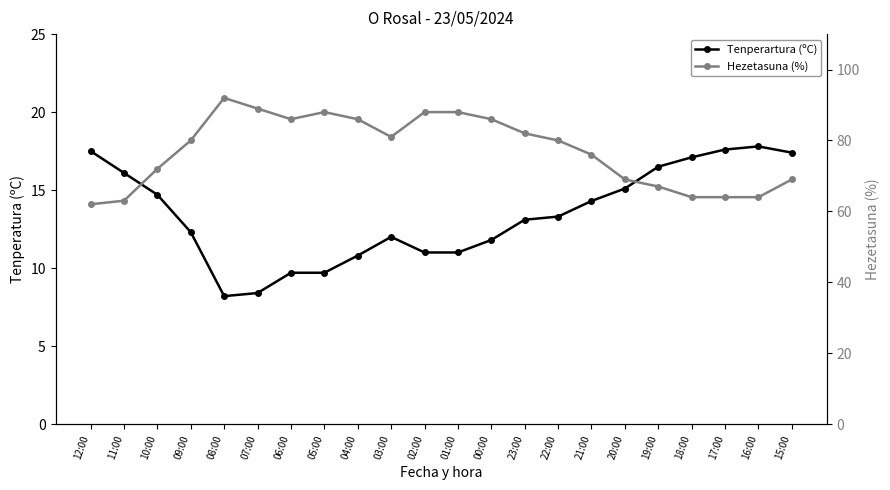

In Hezetasuna (%), how many points are higher than both neighbors (excluding endpoints)?

2